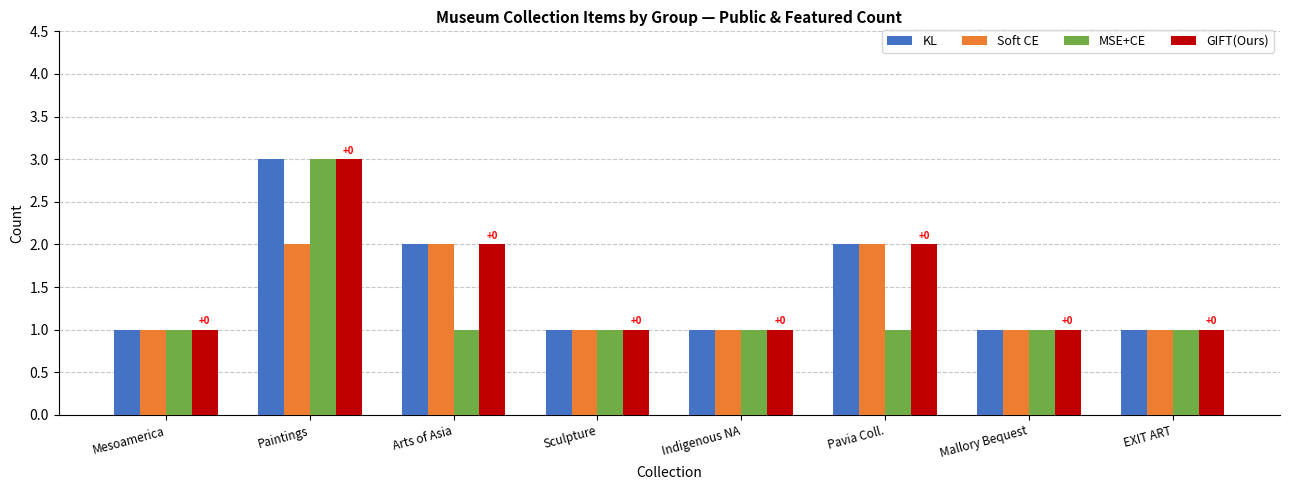

What is the label of the 7th bar from the left?

Mallory Bequest